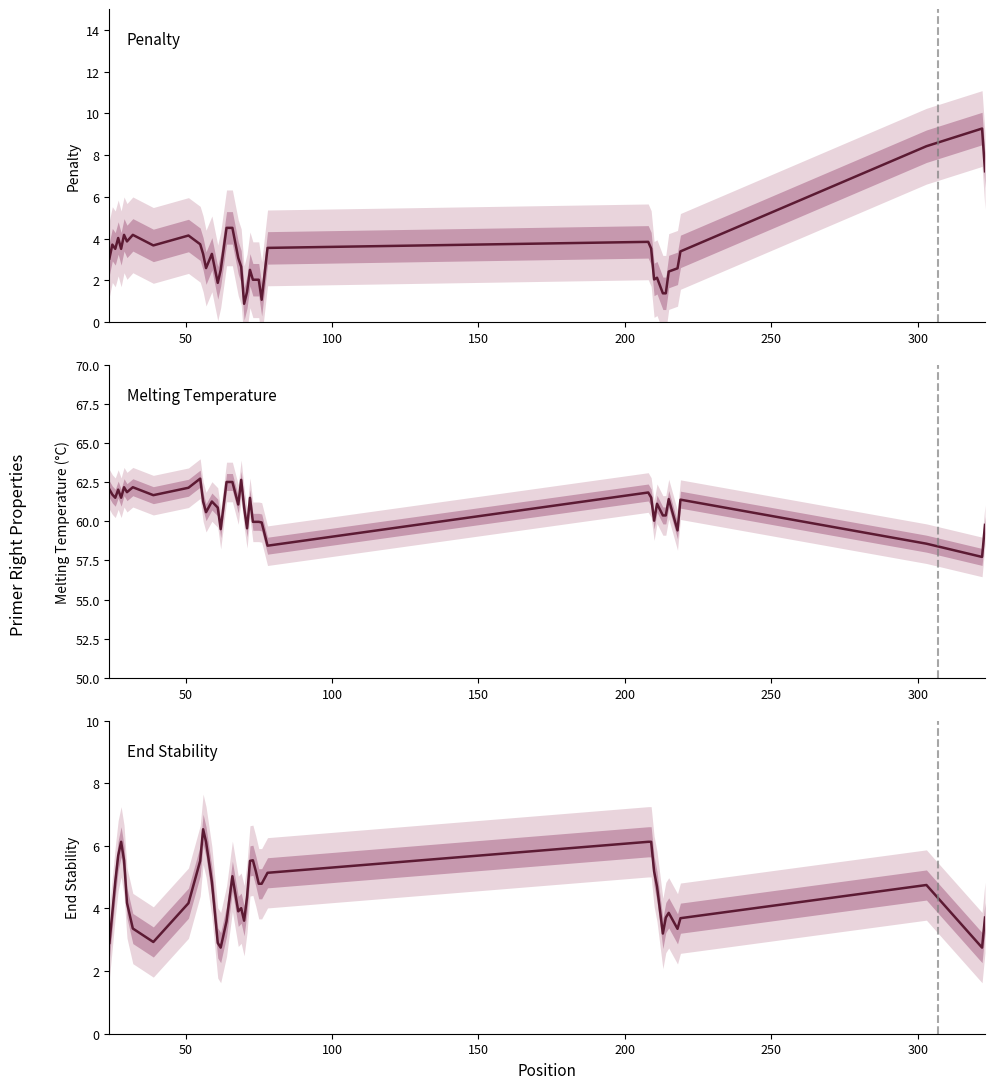

Does the chart have visible grid lines?

No